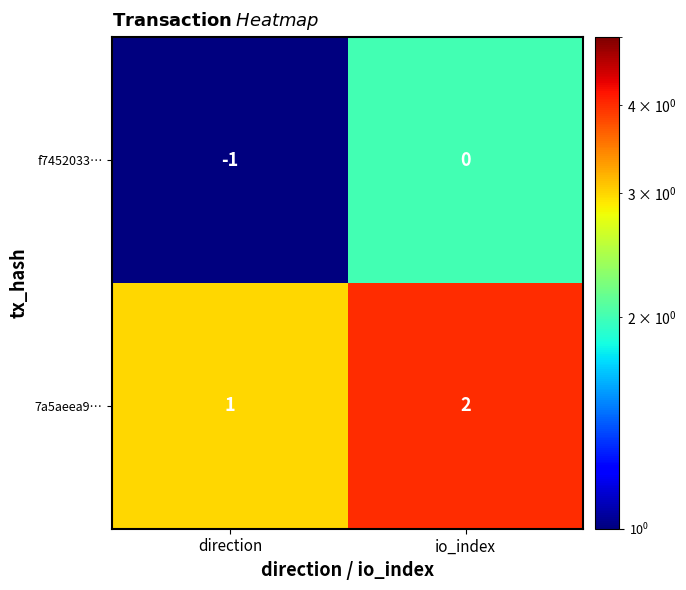

Reading right to left, list all the values displayed in this chart.

f7452033…: io_index=0	direction=-1
7a5aeea9…: io_index=2	direction=1